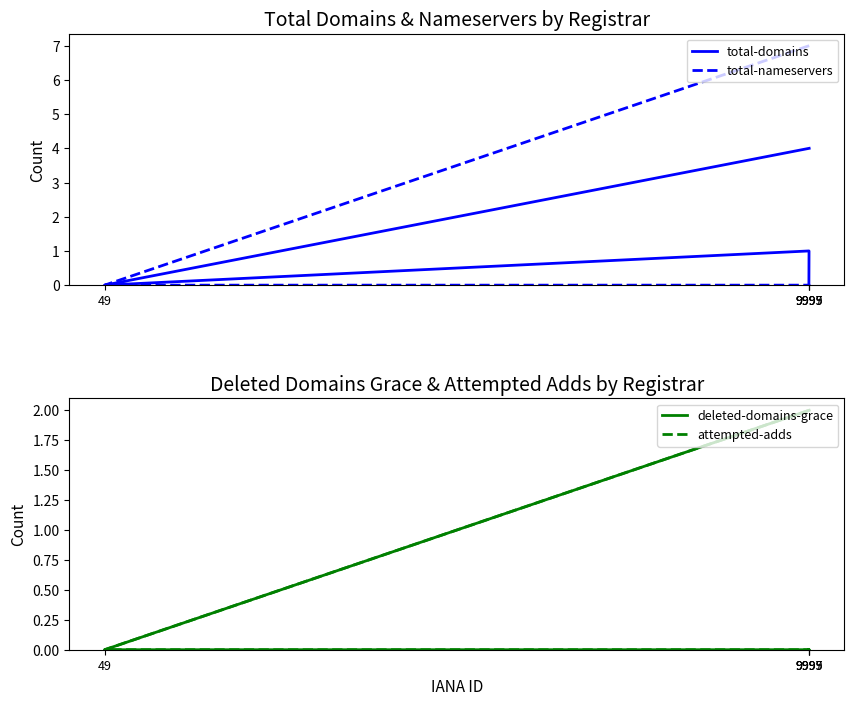

Between 9999 and 49, which is larger?

9999